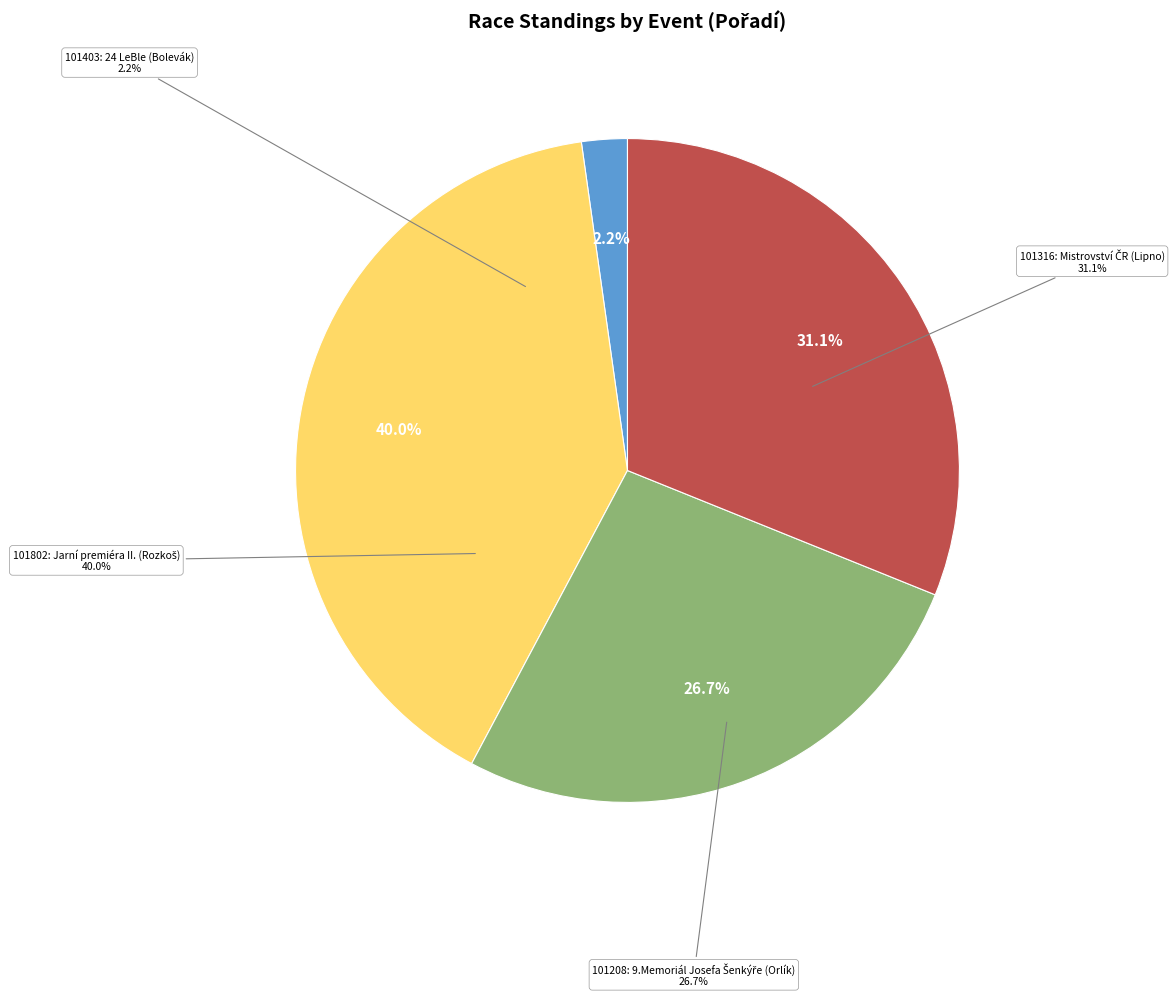

True or false: 101208 accounts for 27% of the total.

True